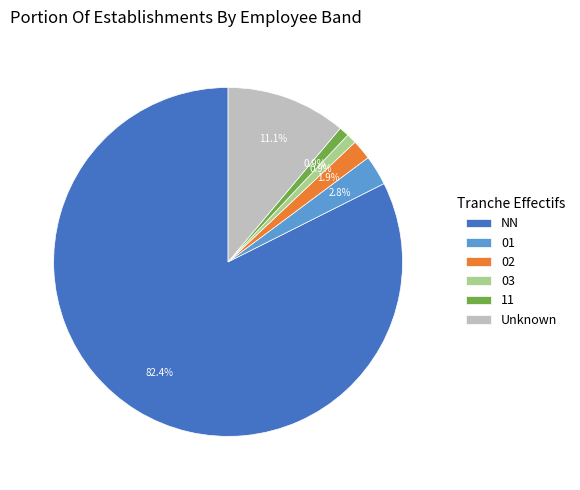

To the nearest percent, what is the average slice percentage?

17%